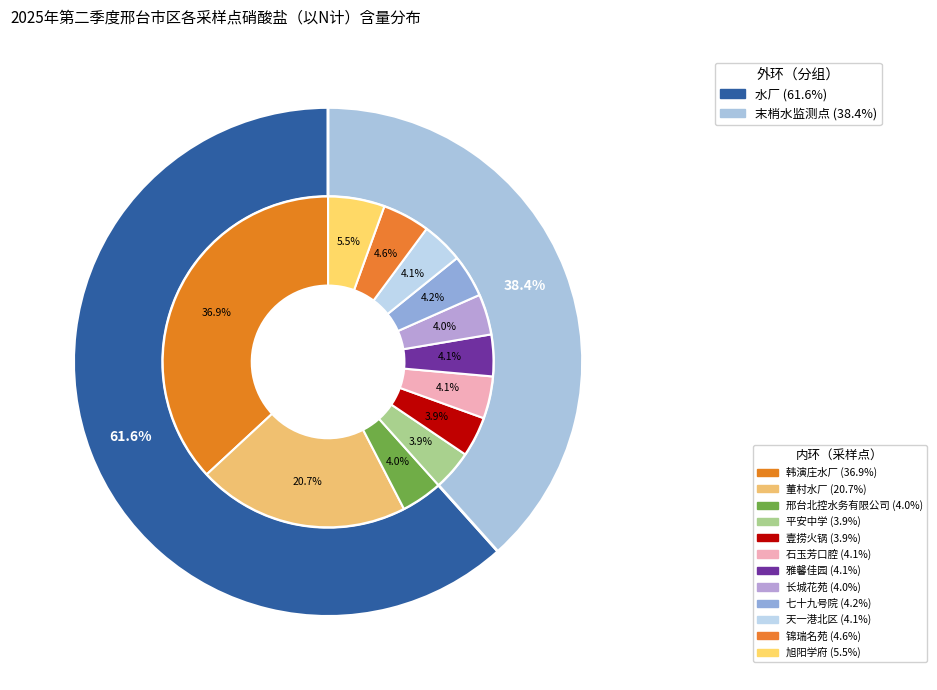

To the nearest percent, what is the average slice percentage?

8%